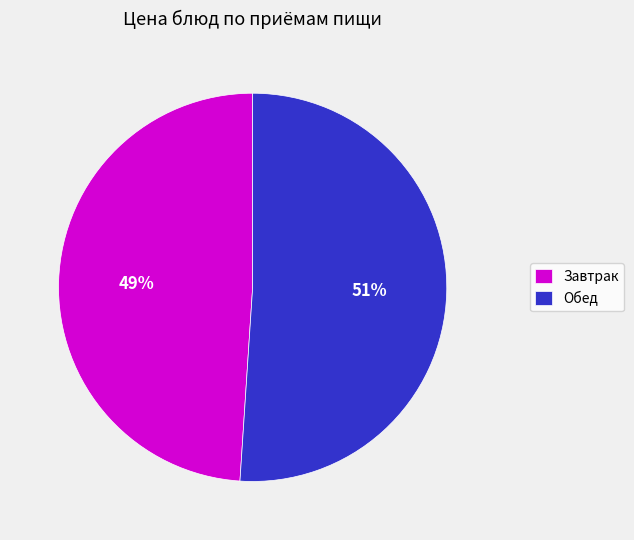

Which category has the smallest portion of the pie?

Завтрак